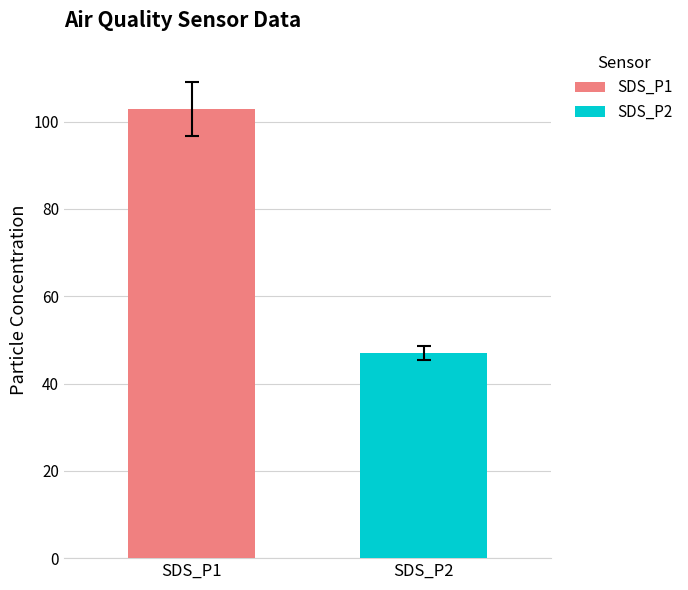

What are all the series names shown in the legend?

SDS_P1, SDS_P2